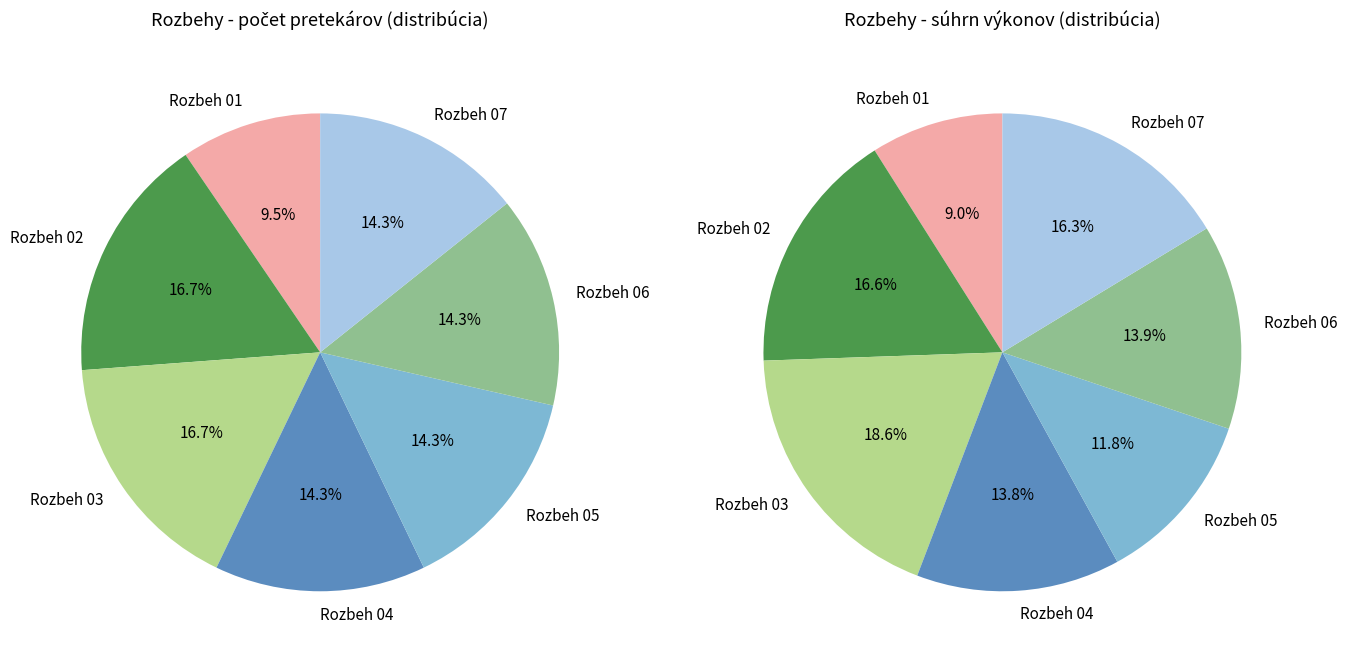

Count the number of slices in the pie.

7